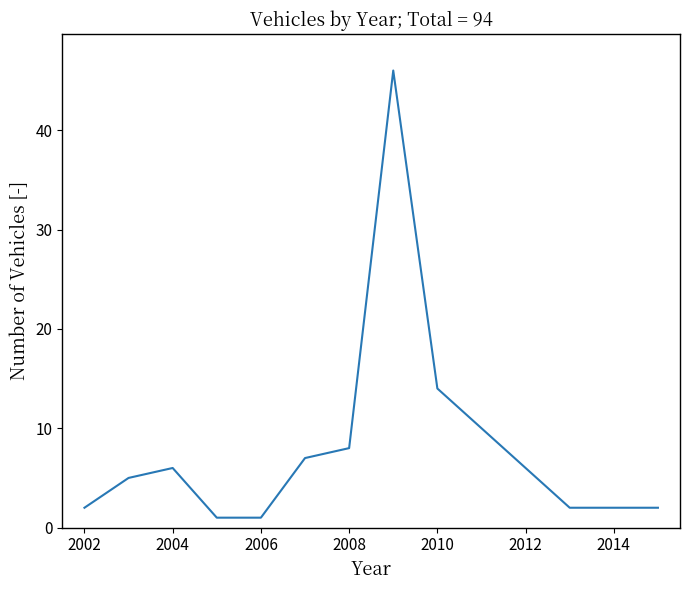

Does the chart have visible grid lines?

No